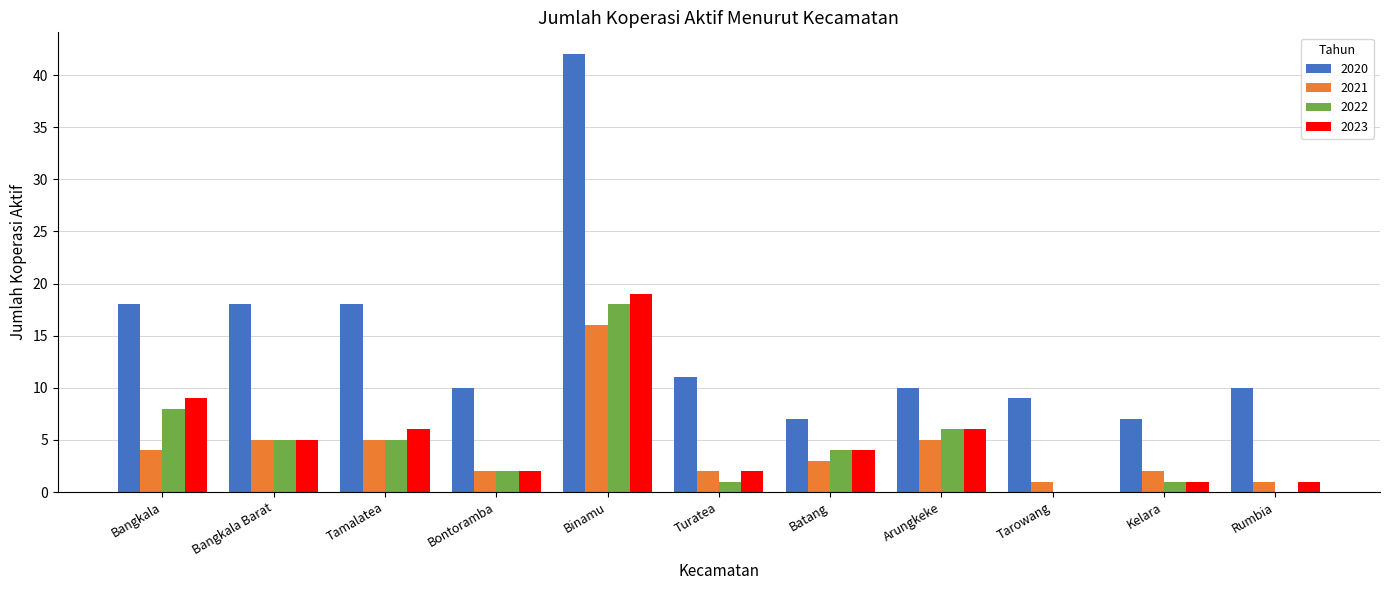

Are the bars grouped side by side (vs. stacked)?

Yes